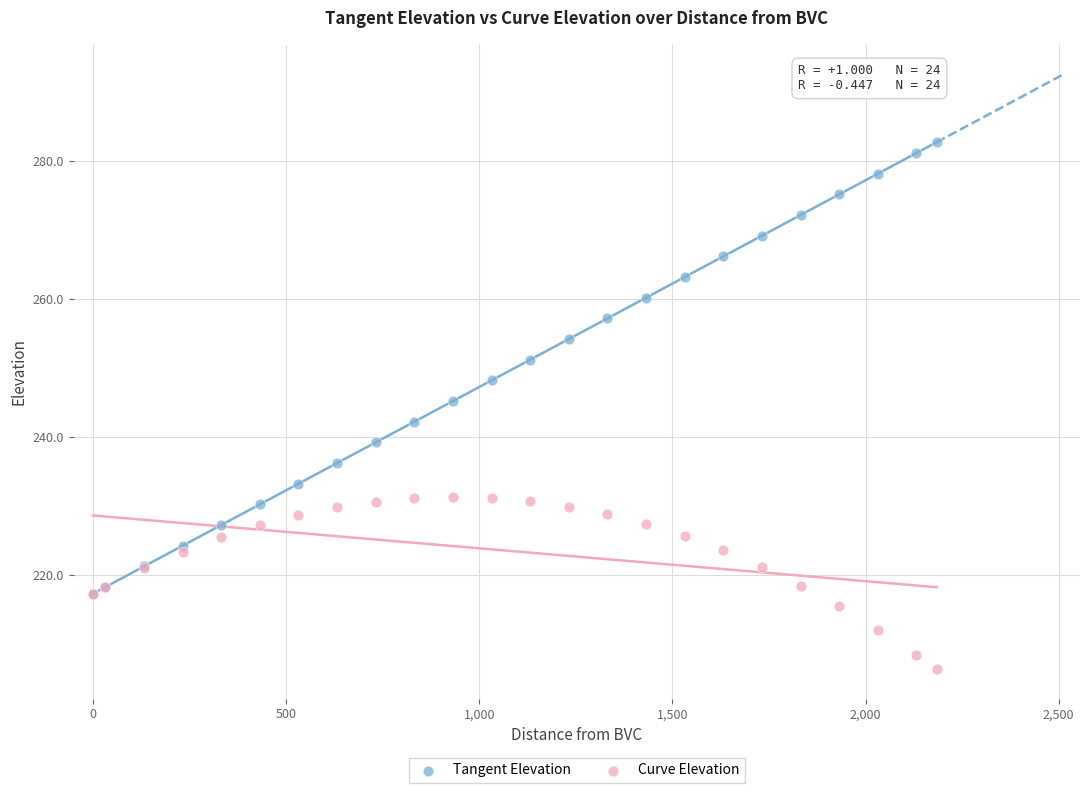

What are all the series names shown in the legend?

Tangent Elevation, Curve Elevation